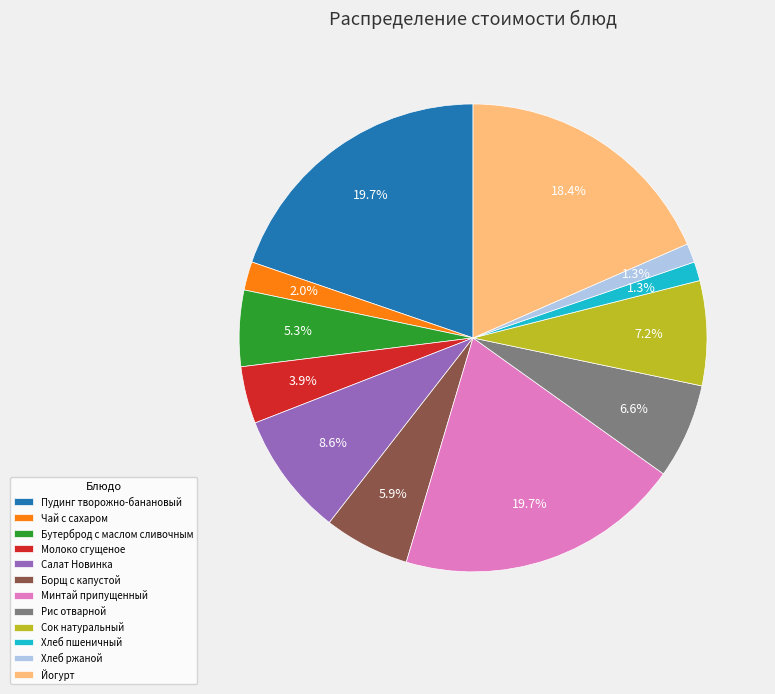

Is Борщ с капустой the majority of the pie?

No